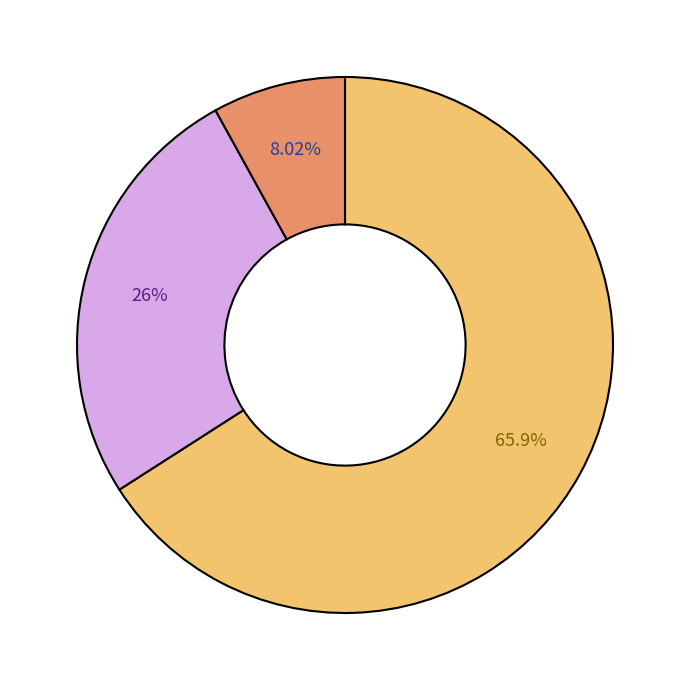

Is there a majority slice in this chart?

Yes